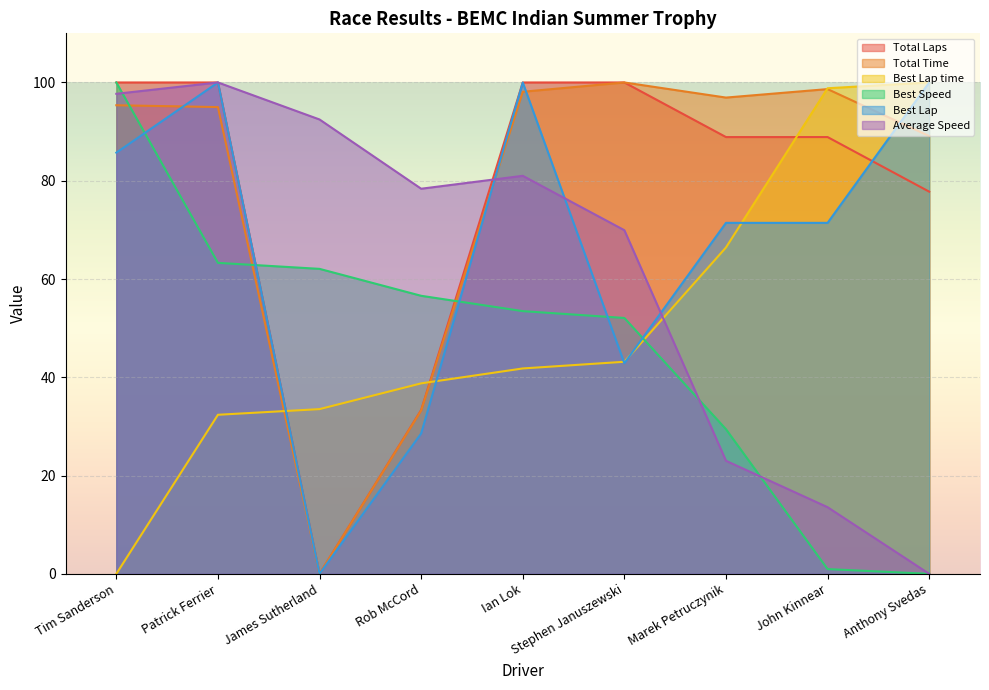

What is the difference between the second highest and second lowest values in the Average Speed series?

84.1